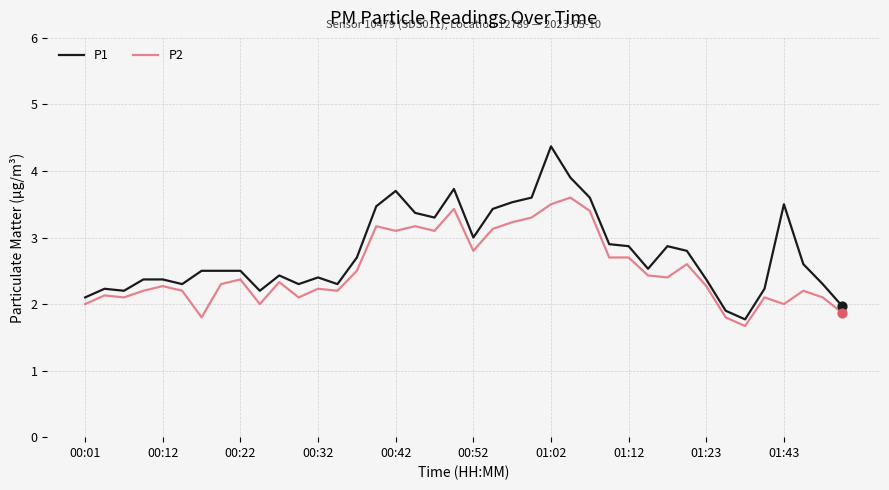

Which series has the largest total across all categories?

P1